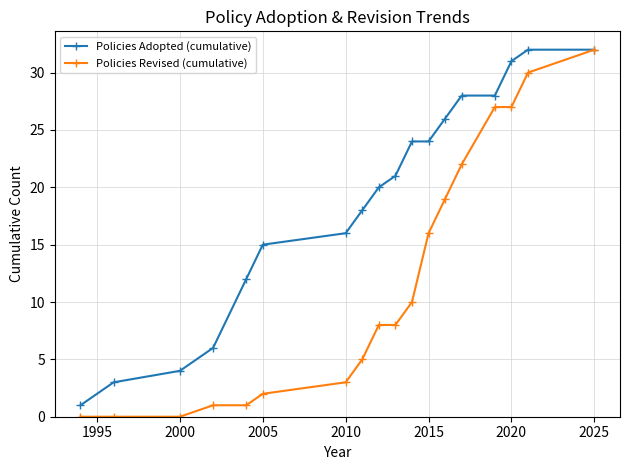

What is the value of the Policies Adopted (cumulative) point at the 9th from the left?

20